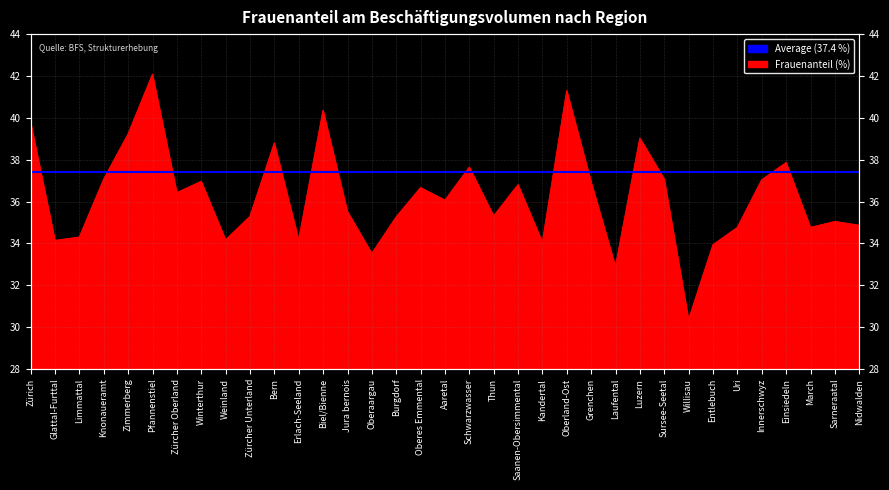

The chart shows a value of 8.2 at Limmattal. True or false?

False